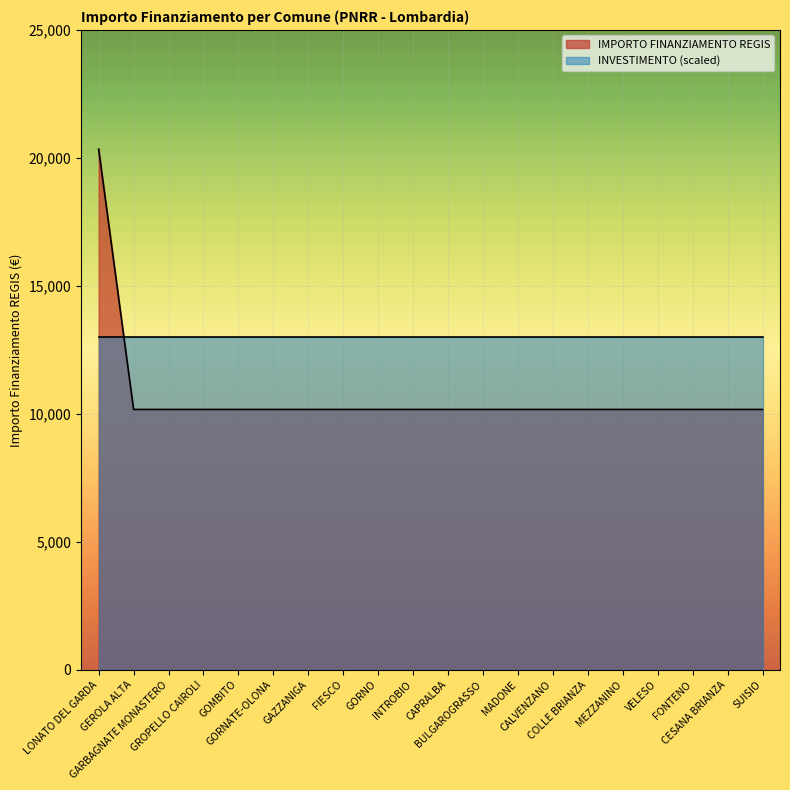

Reading left to right, list all the values displayed in this chart.

LONATO DEL GARDA=20344	GEROLA ALTA=10172	GARBAGNATE MONASTERO=10172	GROPELLO CAIROLI=10172	GOMBITO=10172	GORNATE-OLONA=10172	GAZZANIGA=10172	FIESCO=10172	GORNO=10172	INTROBIO=10172	CAPRALBA=10172	BULGAROGRASSO=10172	MADONE=10172	CALVENZANO=10172	COLLE BRIANZA=10172	MEZZANINO=10172	VELESO=10172	FONTENO=10172	CESANA BRIANZA=10172	SUISIO=10172